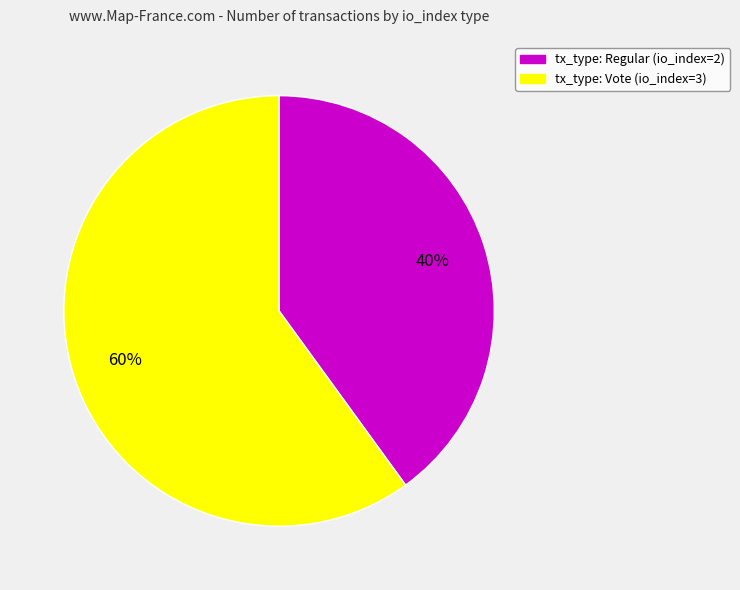

Which has a higher value, tx_type: Regular (io_index=2) or tx_type: Vote (io_index=3)?

tx_type: Vote (io_index=3)